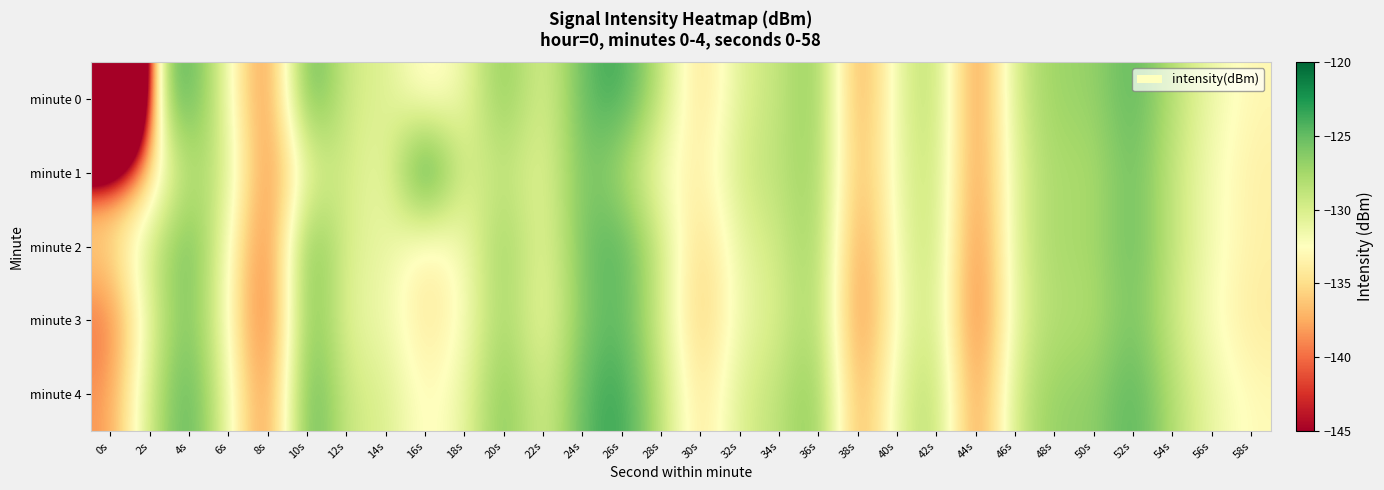

Which series has the widest spread of values?

minute 0